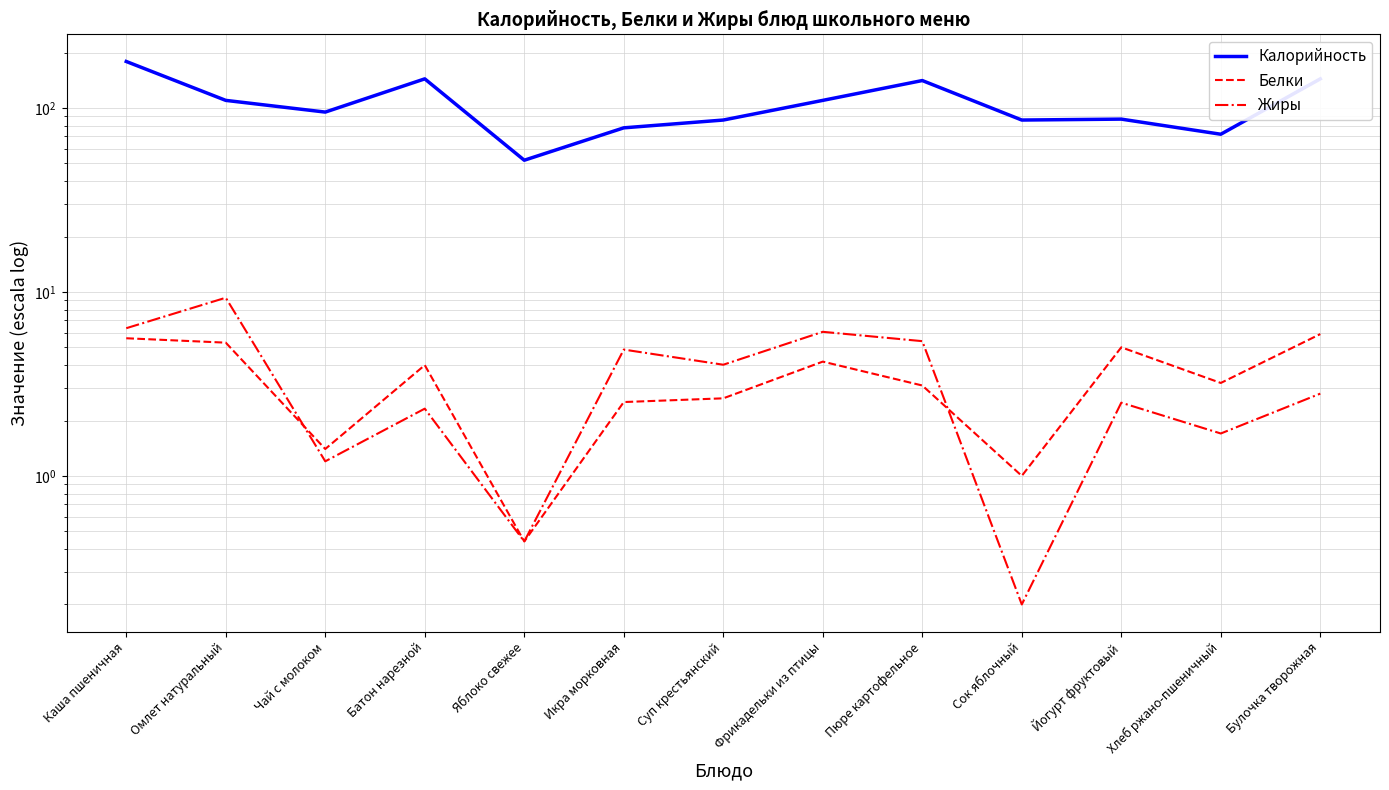

Where does the Белки series first go above 3?

Каша пшеничная